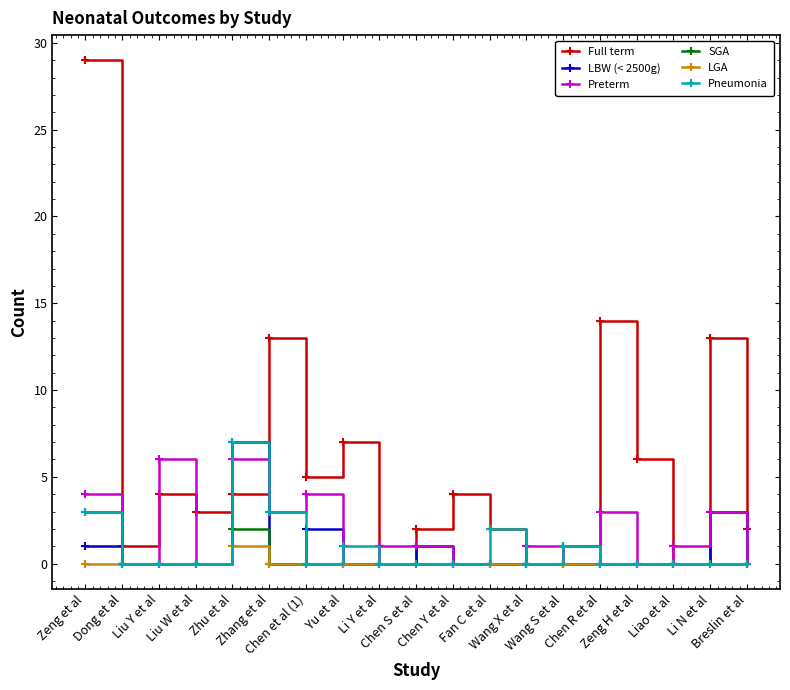

Count the number of data series in this chart.

6